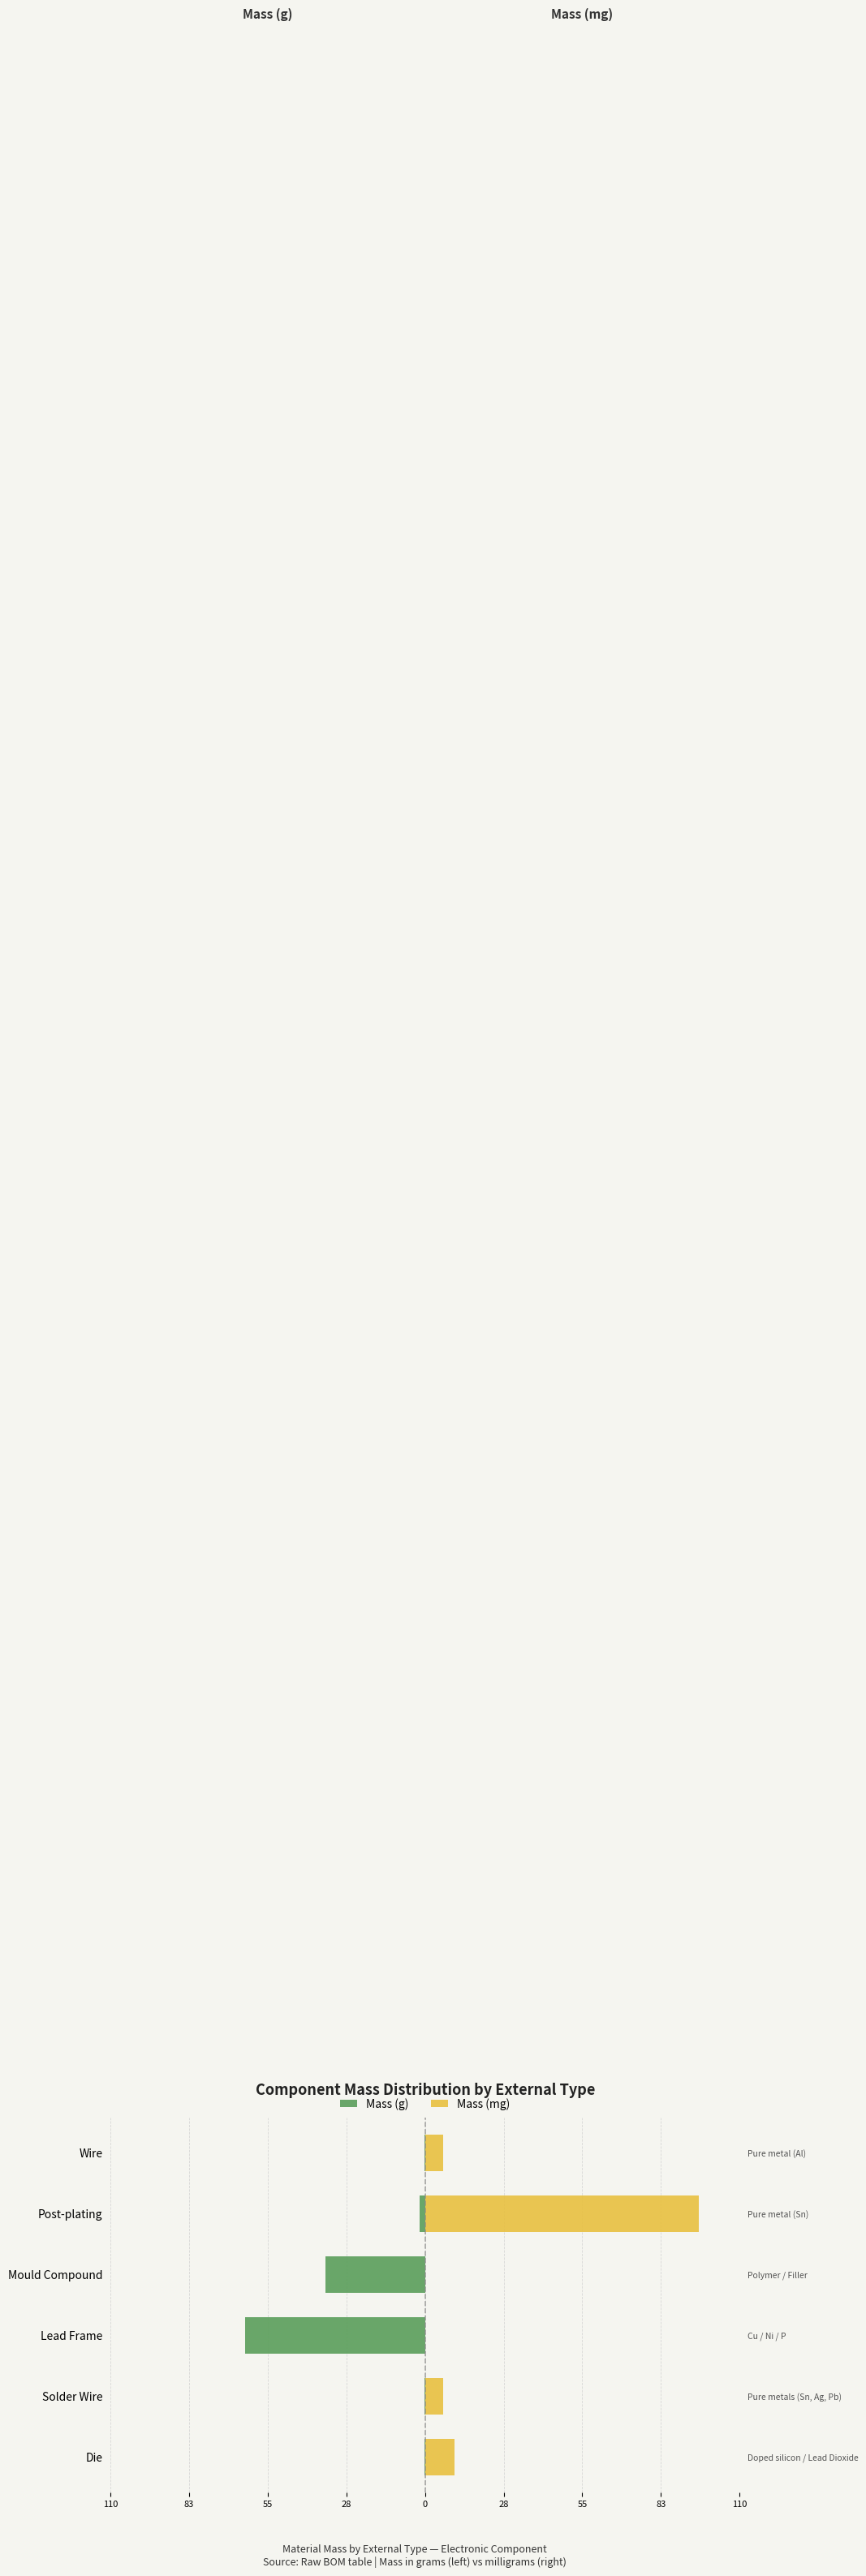

What is the difference between the maximum and minimum values in the Mass (mg) series?

95.7